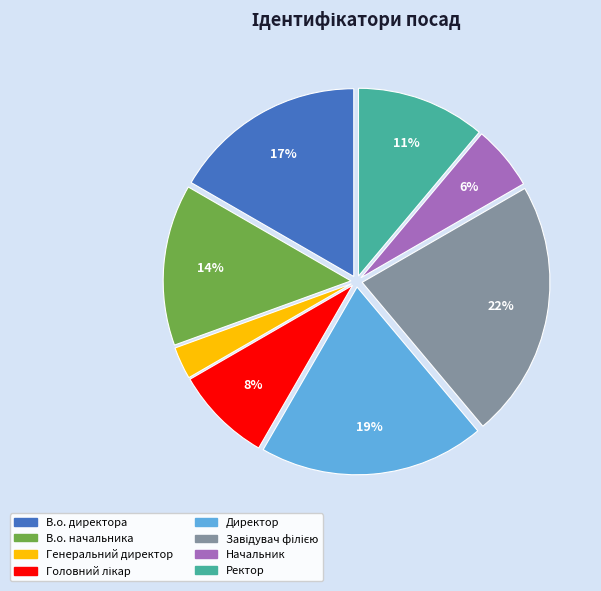

Which slice is the smallest?

Генеральний директор